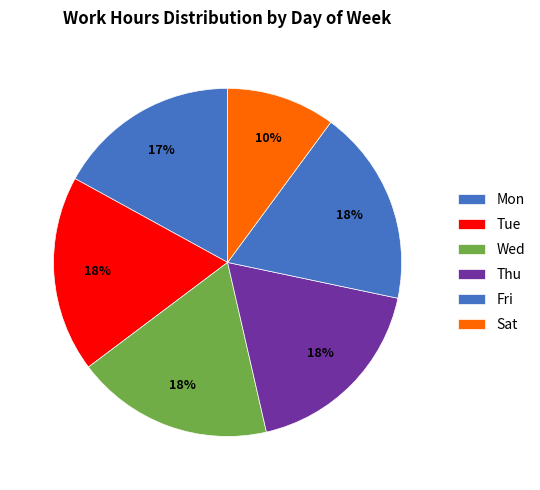

How many slices are in this pie chart?

6